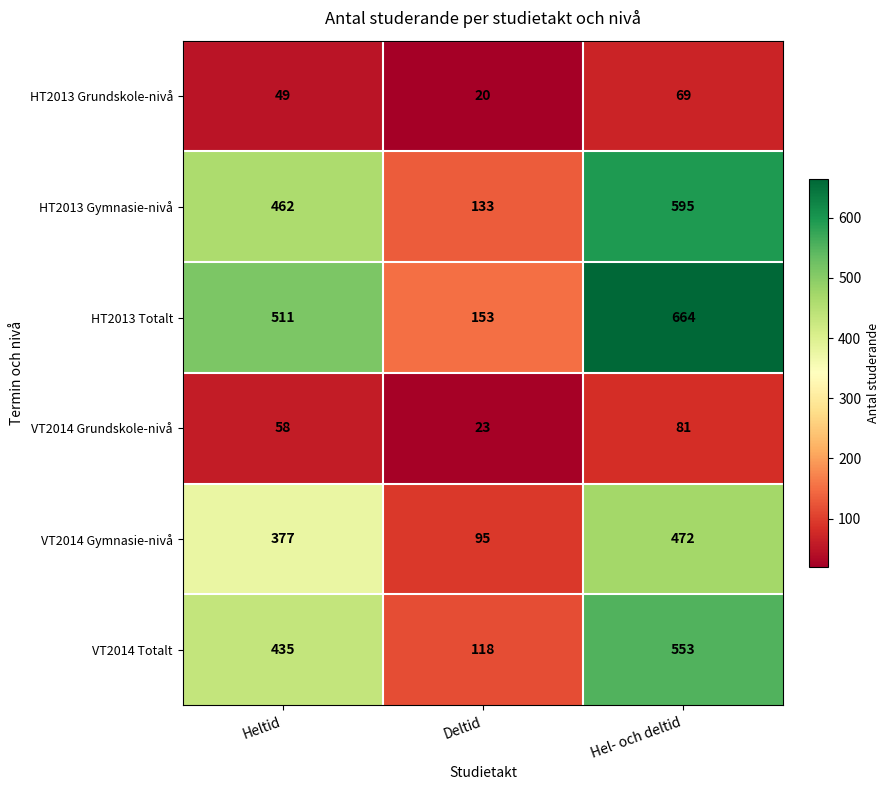

What is the spread (max minus min) of values at Deltid?

133